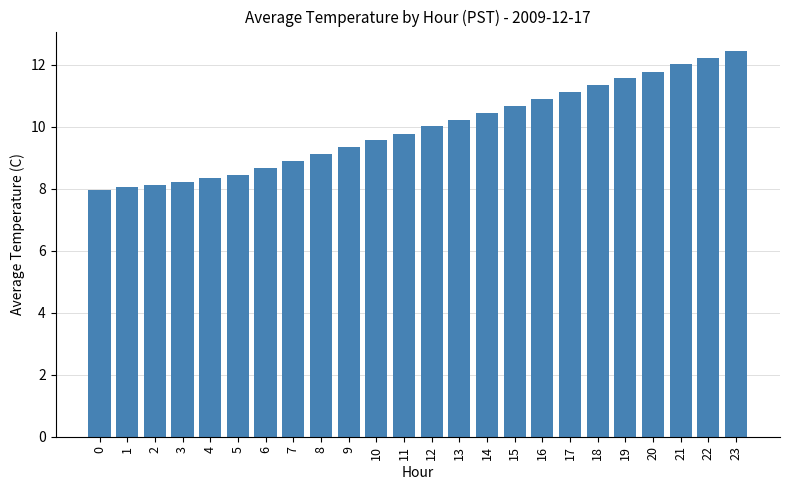

Are the bars horizontal?

No